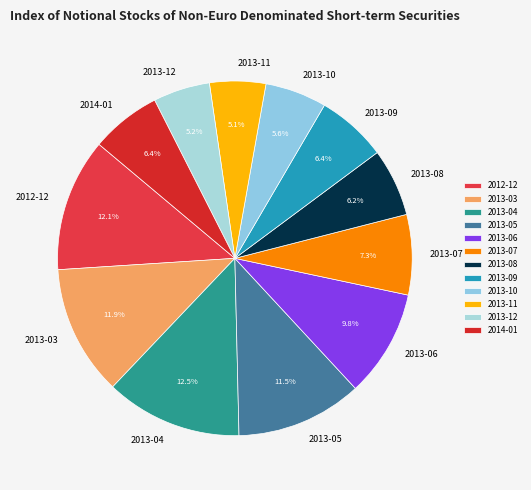

True or false: 2013-08 accounts for 19% of the total.

False